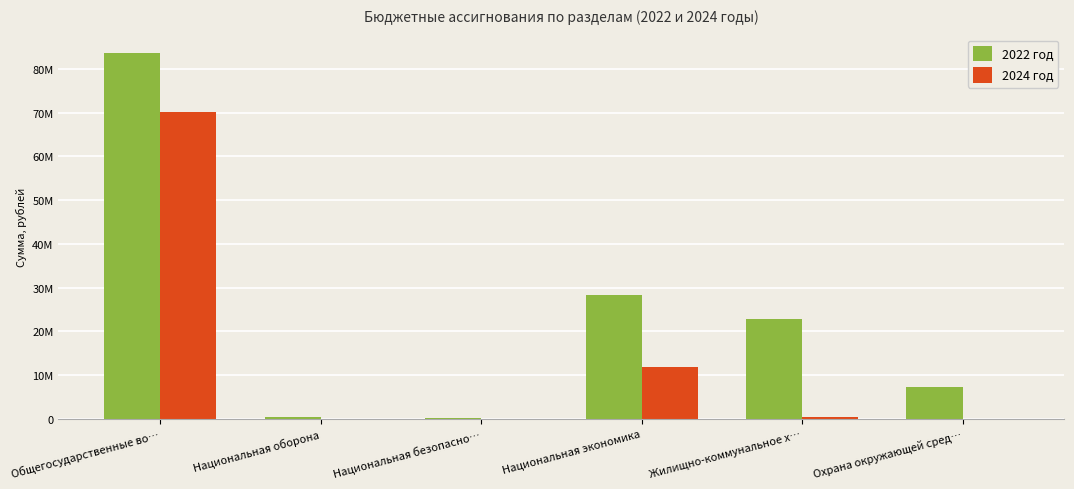

What are all the series names shown in the legend?

2022 год, 2024 год